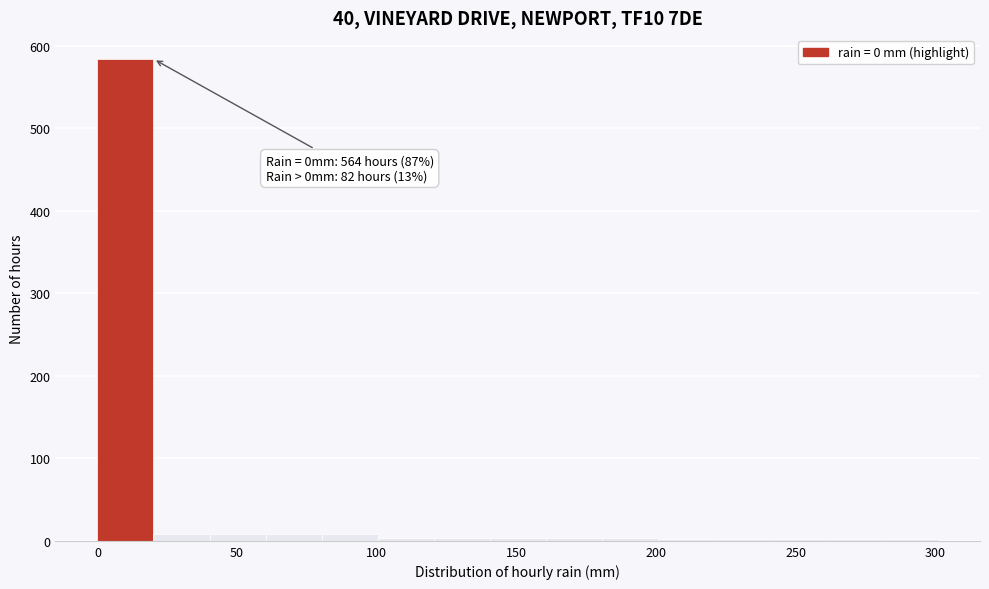

Which range on the x-axis has the tallest bar?

0 to 20